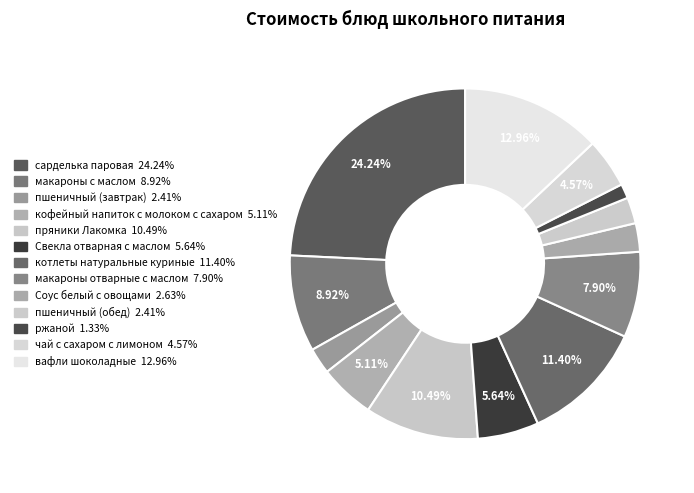

Count the number of slices in the pie.

13